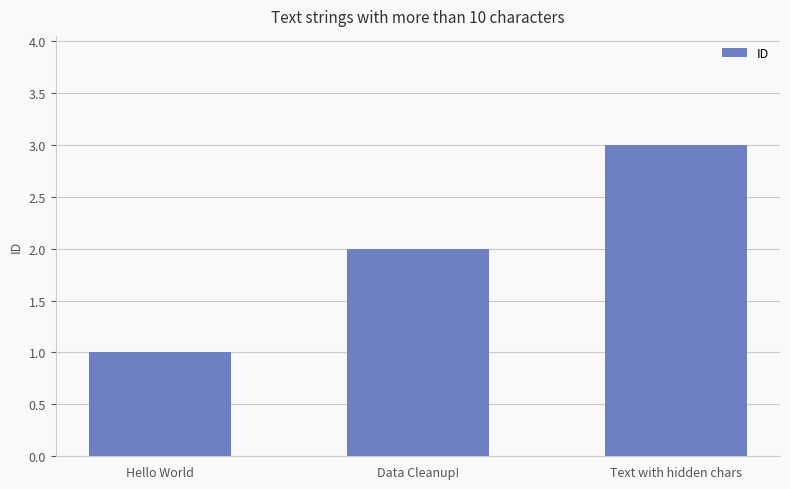

What is the difference between the values at Hello World and Data Cleanup!?

1